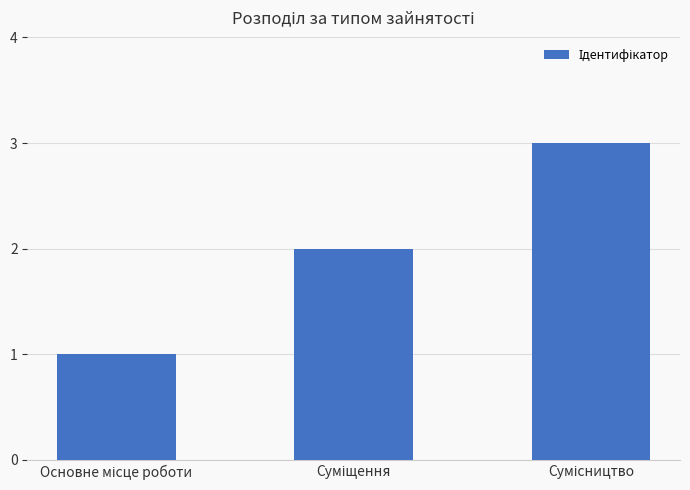

What is the difference between the maximum and minimum values?

2